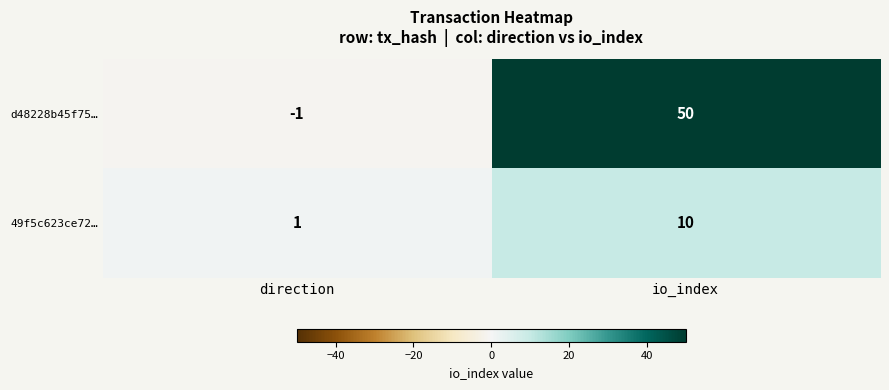

List the series in order of their overall mean, lowest first.

49f5c623ce72…, d48228b45f75…